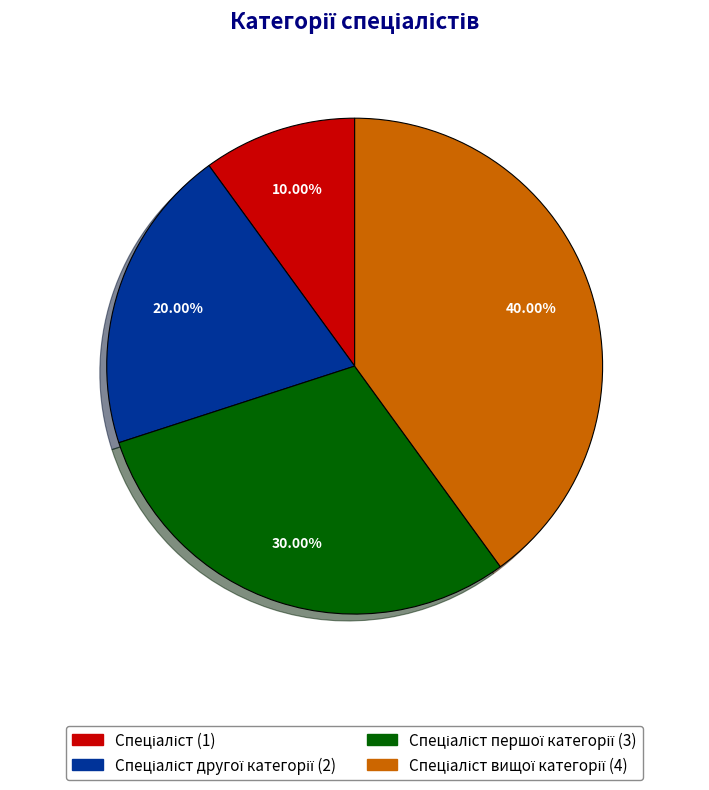

To the nearest percent, what is the difference between the largest and smallest slice percentages?

30%